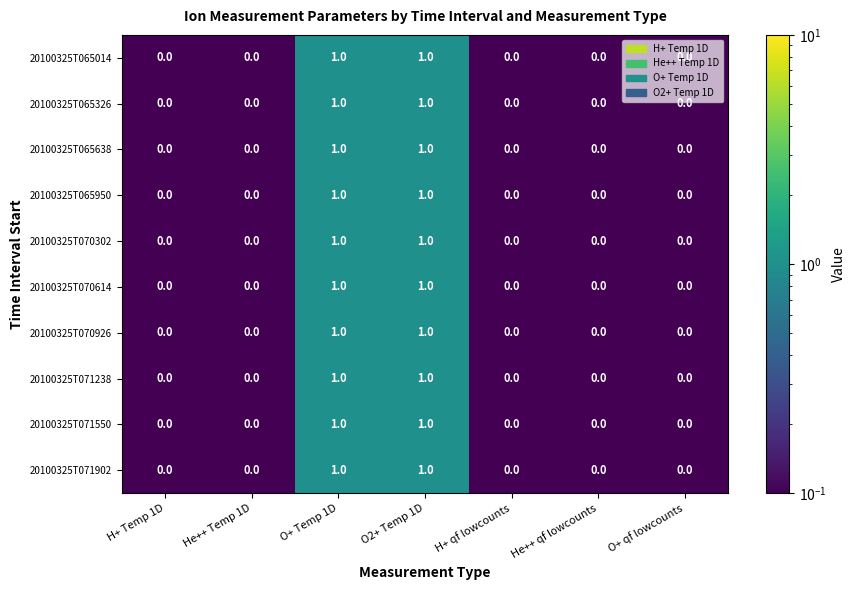

What is the total value across all series at O+ Temp 1D?

10